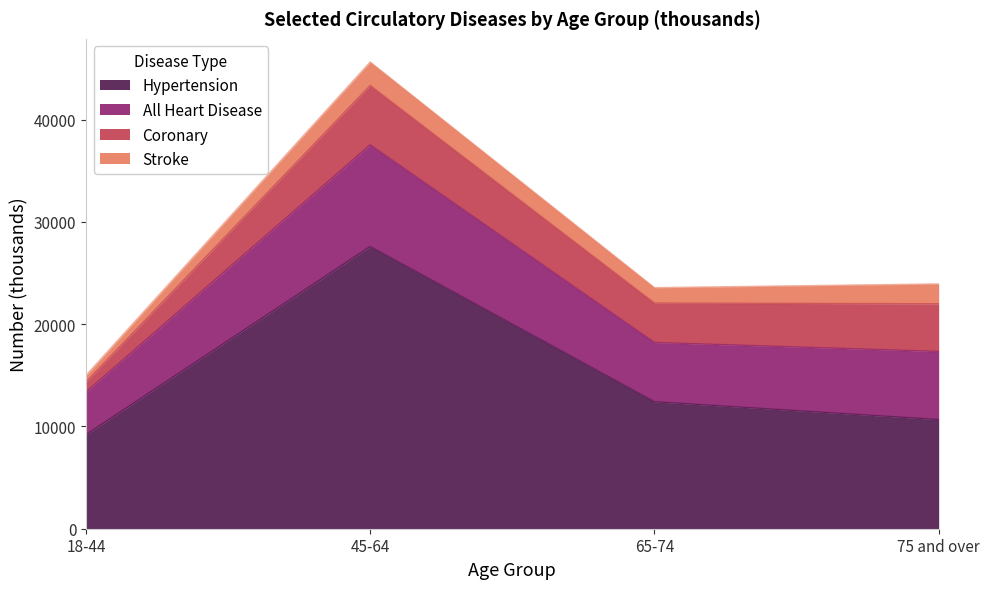

The value of Hypertension at 45-64 is 13343. True or false?

False